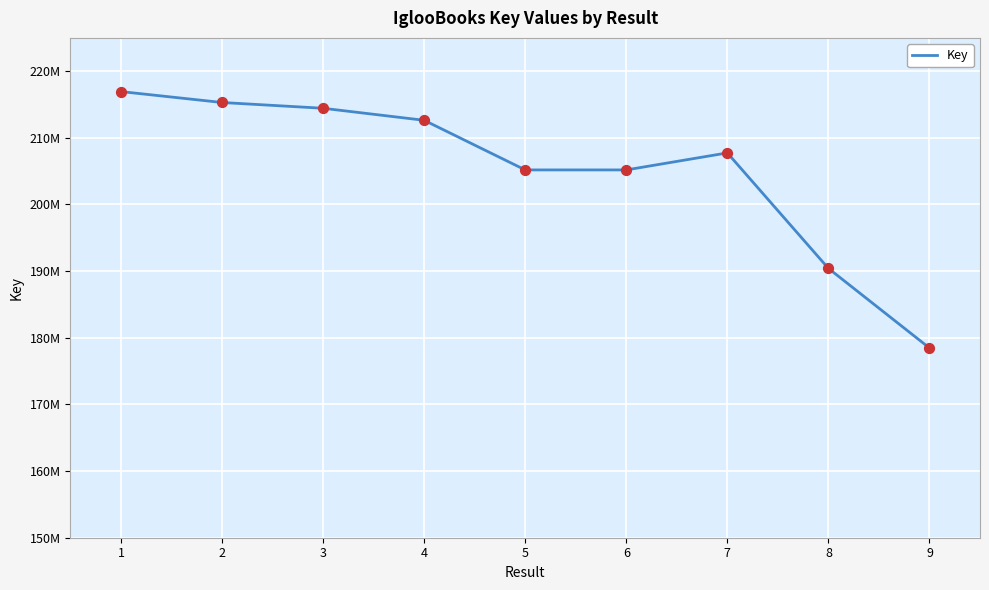

Does the chart have visible grid lines?

Yes